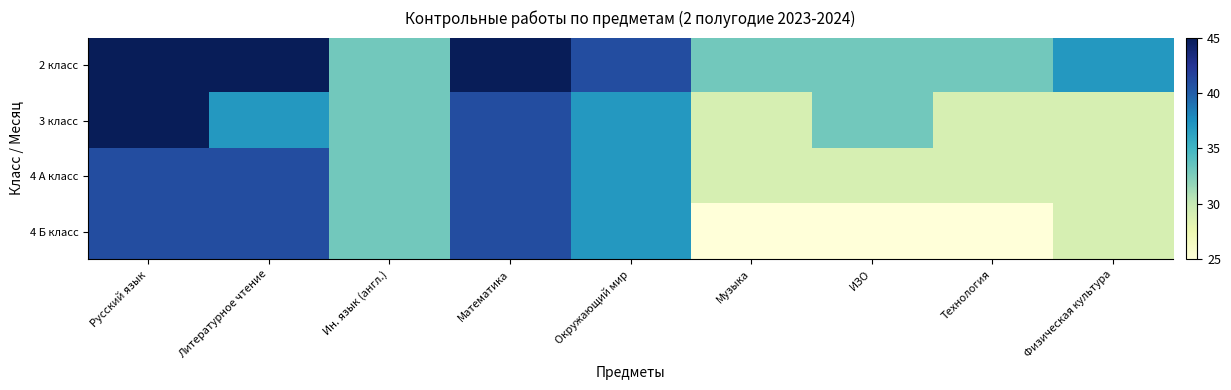

Reading right to left, list all the values displayed in this chart.

2 класс: Физическая культура=37	Технология=33	ИЗО=33	Музыка=33	Окружающий мир=41	Математика=45	Ин. язык (англ.)=33	Литературное чтение=45	Русский язык=45
3 класс: Физическая культура=29	Технология=29	ИЗО=33	Музыка=29	Окружающий мир=37	Математика=41	Ин. язык (англ.)=33	Литературное чтение=37	Русский язык=45
4 А класс: Физическая культура=29	Технология=29	ИЗО=29	Музыка=29	Окружающий мир=37	Математика=41	Ин. язык (англ.)=33	Литературное чтение=41	Русский язык=41
4 Б класс: Физическая культура=29	Технология=25	ИЗО=25	Музыка=25	Окружающий мир=37	Математика=41	Ин. язык (англ.)=33	Литературное чтение=41	Русский язык=41